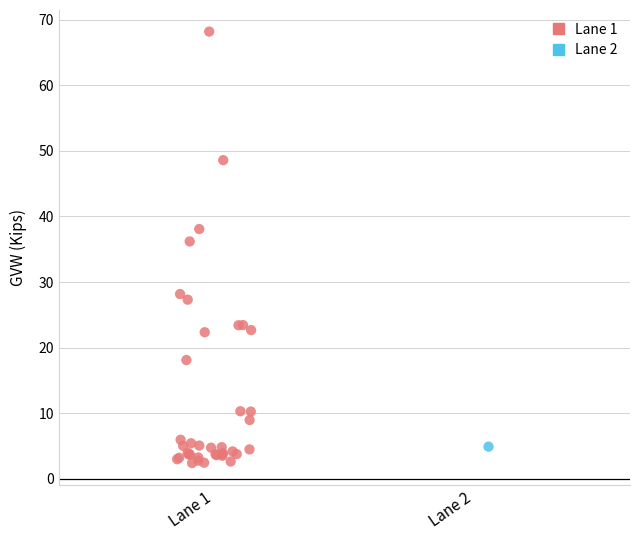

What are all the series names shown in the legend?

Lane 1, Lane 2